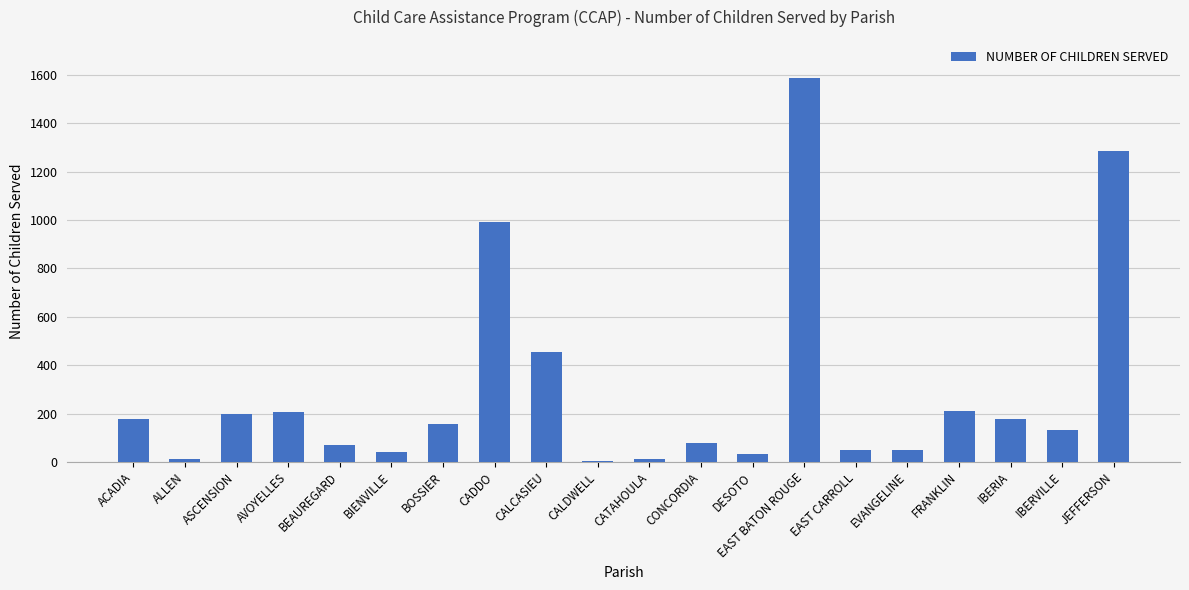

Which has a higher value, FRANKLIN or EAST BATON ROUGE?

EAST BATON ROUGE